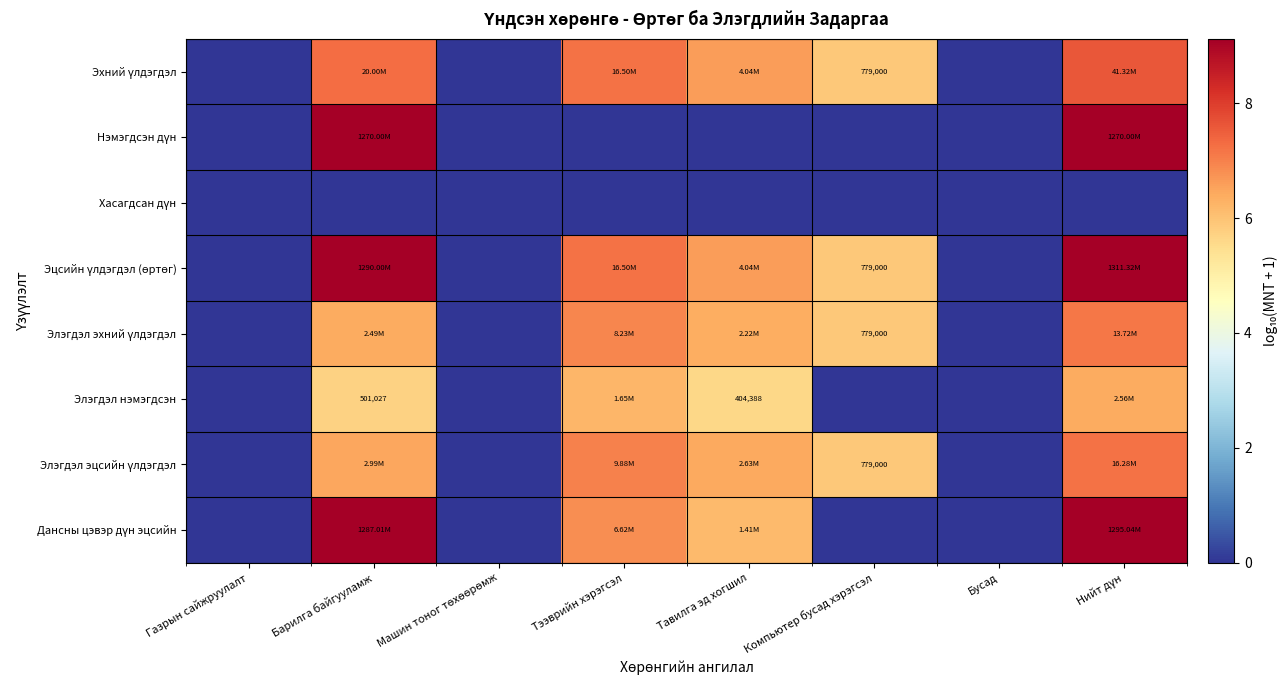

Which series has the widest spread of values?

Эцсийн үлдэгдэл (өртөг)